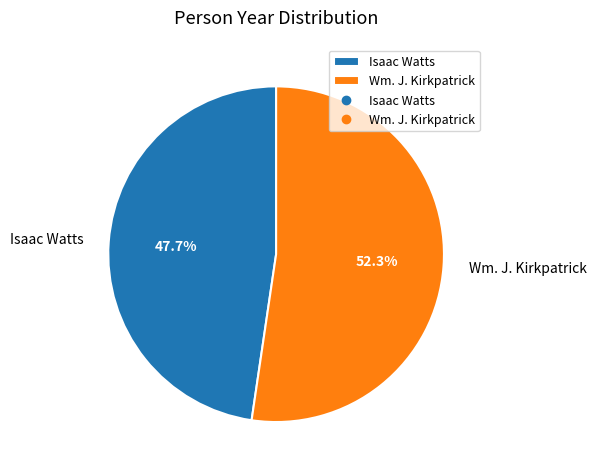

To the nearest percent, what is the combined percentage of Wm. J. Kirkpatrick and Isaac Watts?

100%